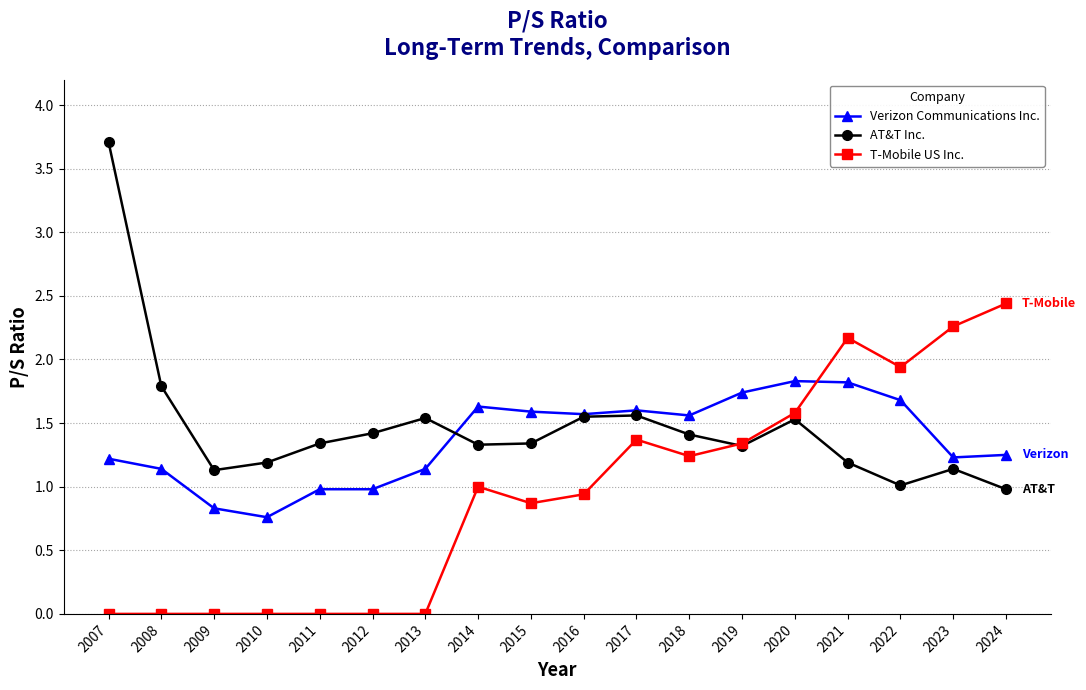

The value of T-Mobile US Inc. at 2020 is 1.6. True or false?

True